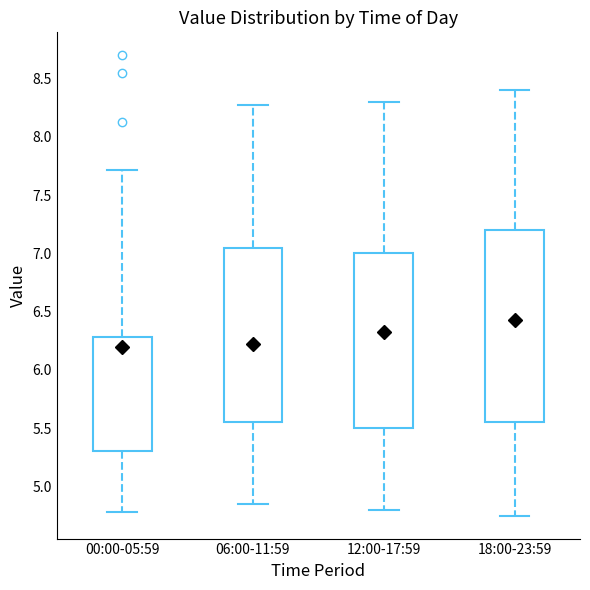

Which box is the tallest, from its lower edge to its upper edge?

18:00-23:59